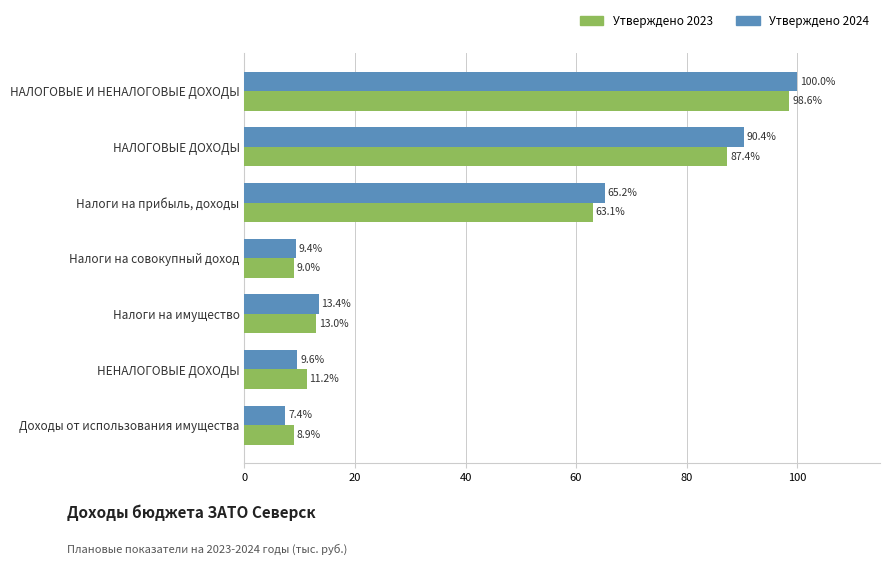

Is it true that Утверждено 2023 equals 46.8 at НАЛОГОВЫЕ И НЕНАЛОГОВЫЕ ДОХОДЫ?

False